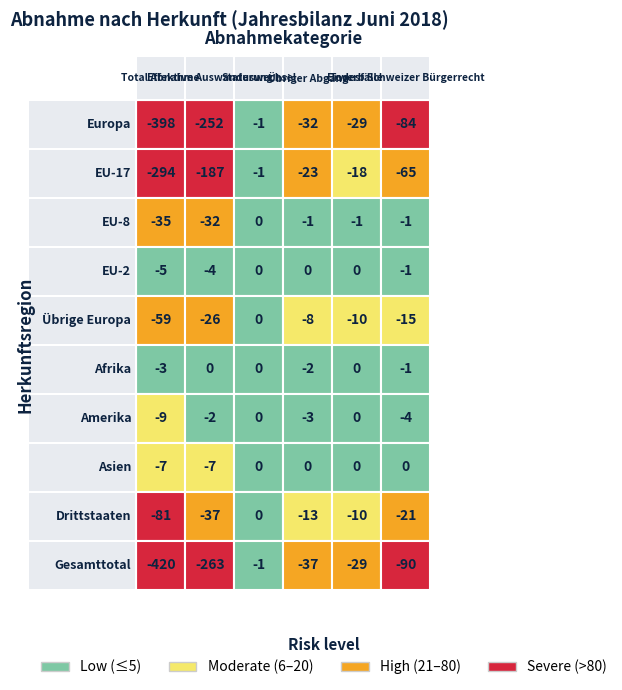

What is the difference between the maximum and minimum values in the Drittstaaten series?

81